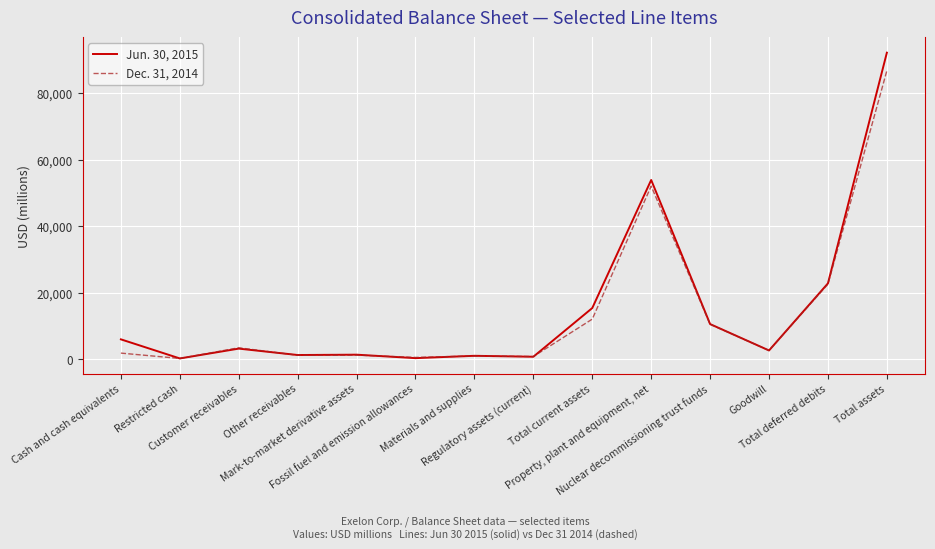

True or false: Jun. 30, 2015 has a value of 30241 at Total deferred debits.

False